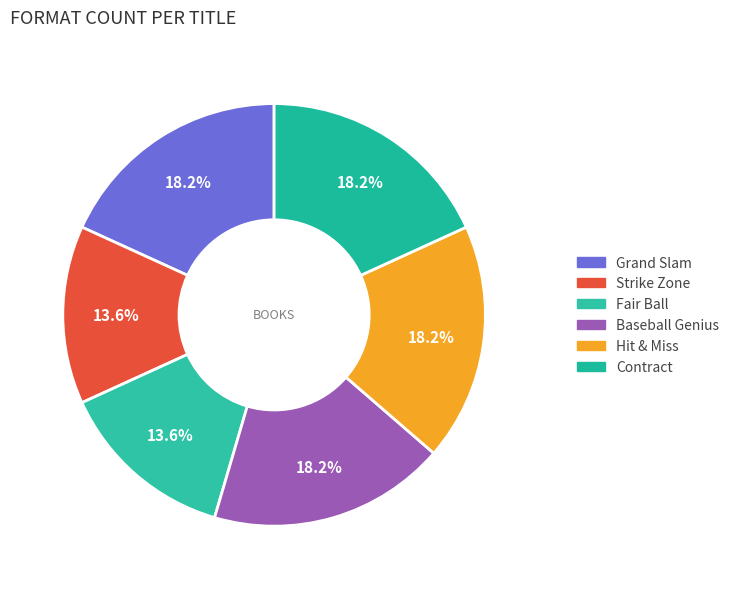

What is the ratio of the value at Baseball Genius to the value at Contract?

1.0